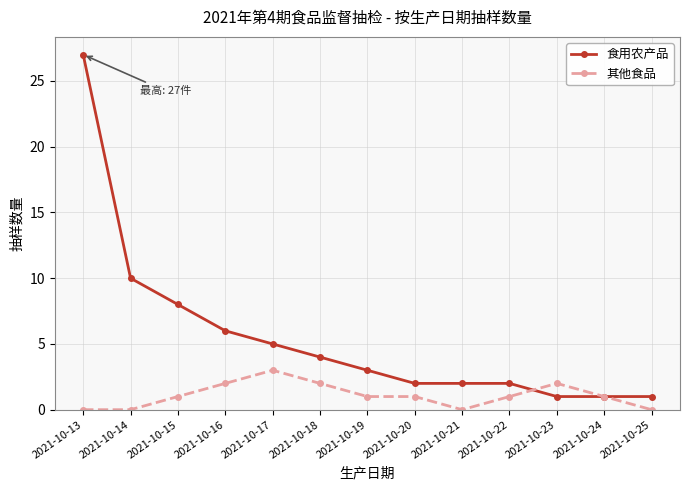

Where is 食用农产品 nearest to the value 14?

2021-10-14